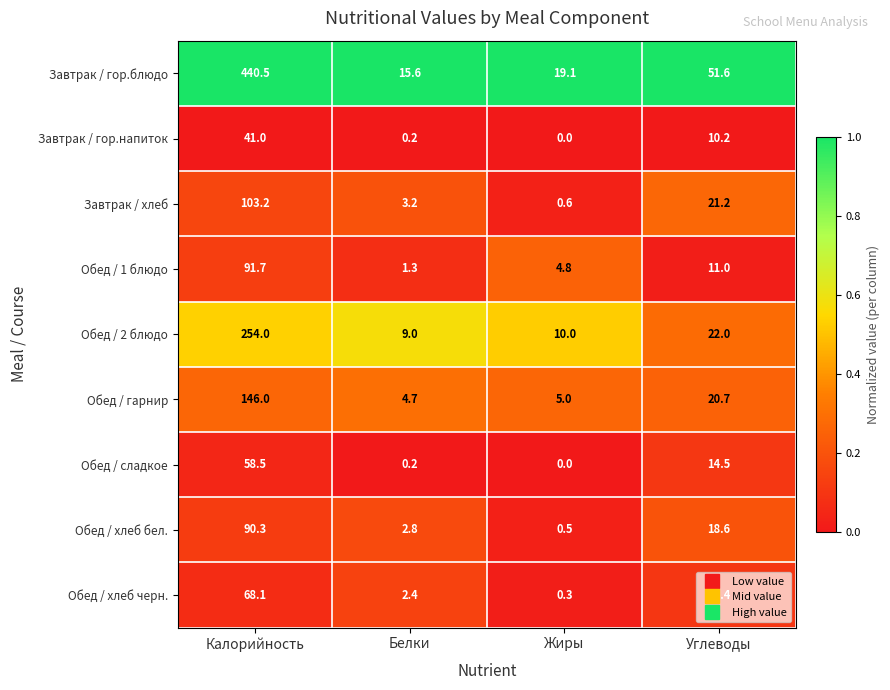

Where does the Обед / 2 блюдо series first go above 22?

Калорийность